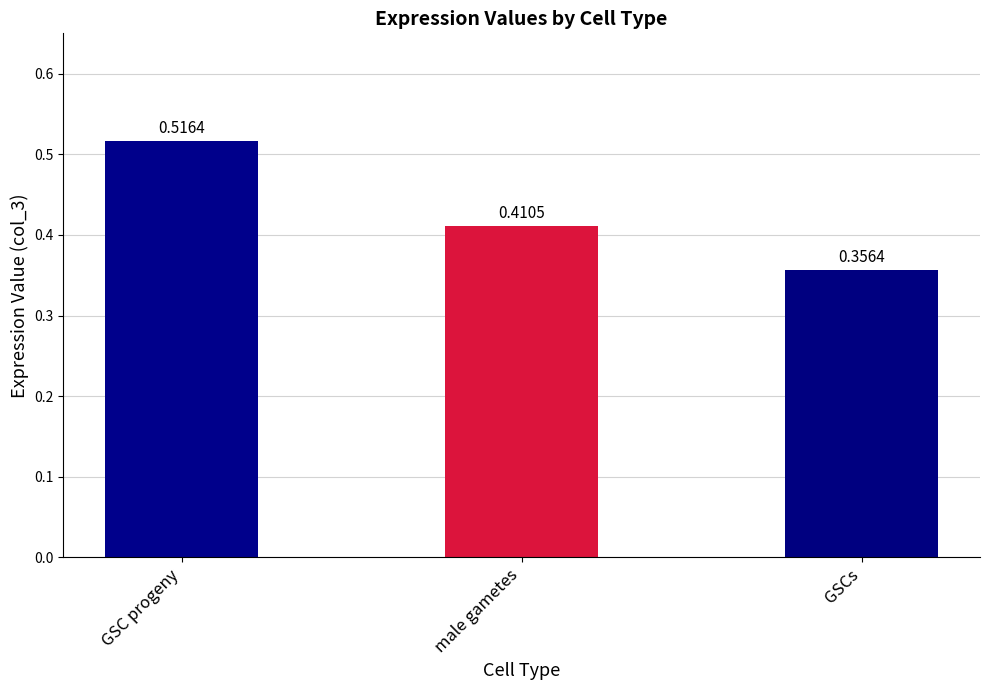

What is the difference between the values at male gametes and GSCs?

0.1